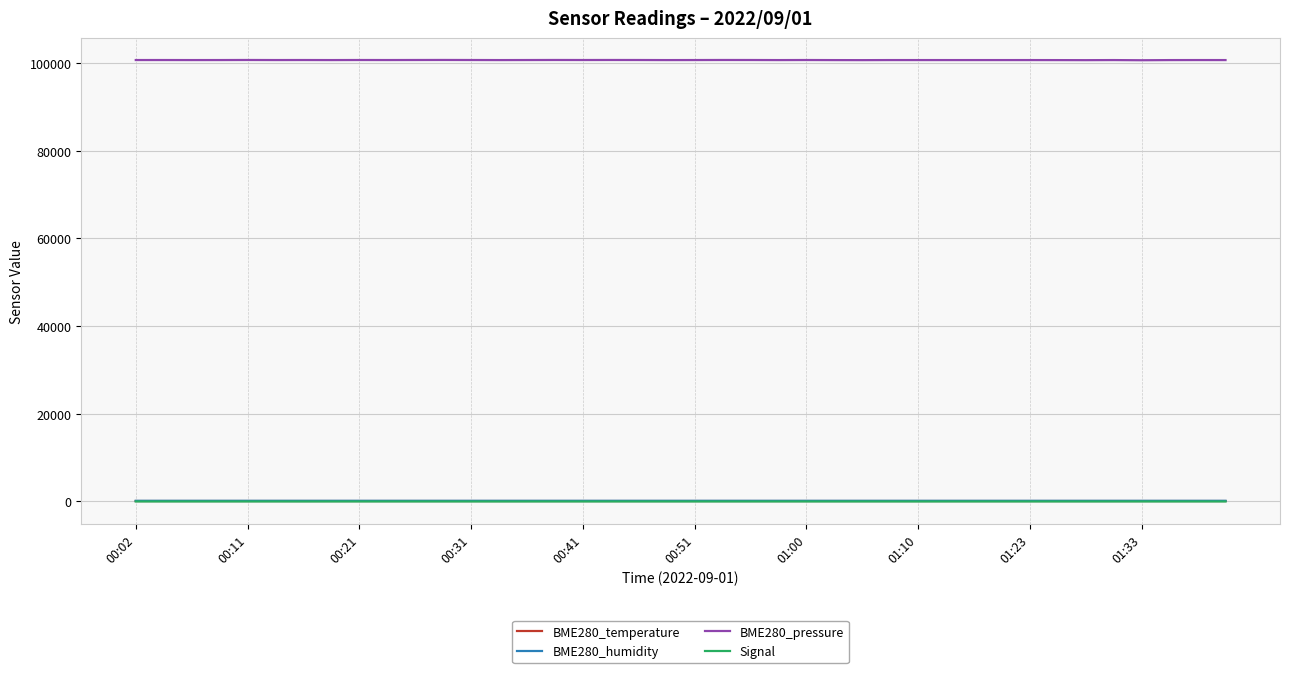

Which series has the largest range (max minus min)?

BME280_pressure